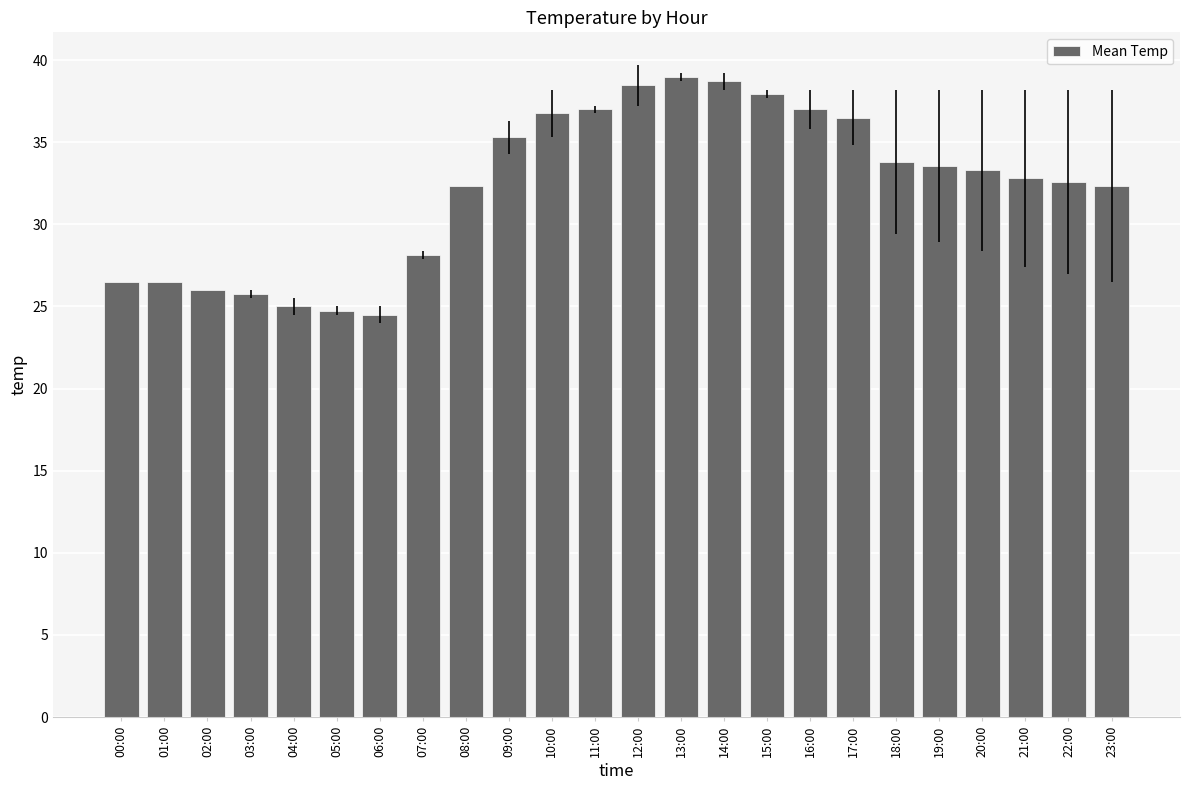

What is the label of the 3rd bar from the right?

21:00